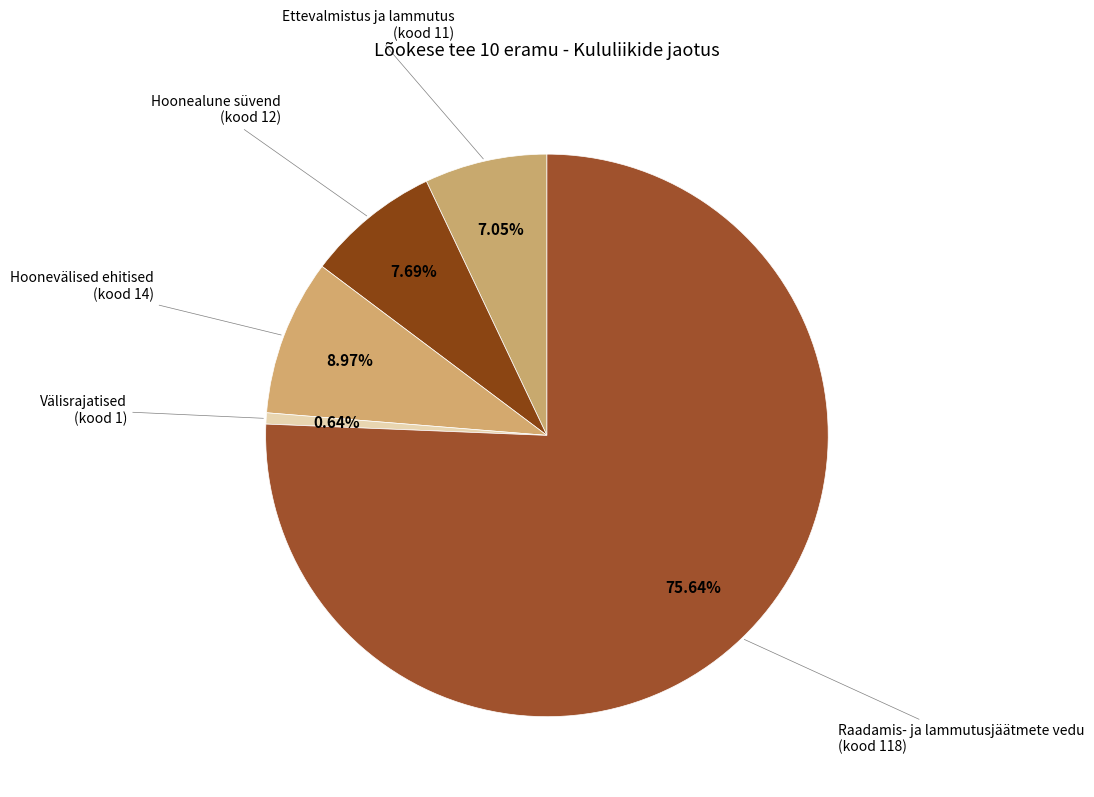

Which slice represents more than half of the pie?

Raadamis- ja lammutusjäätmete vedu